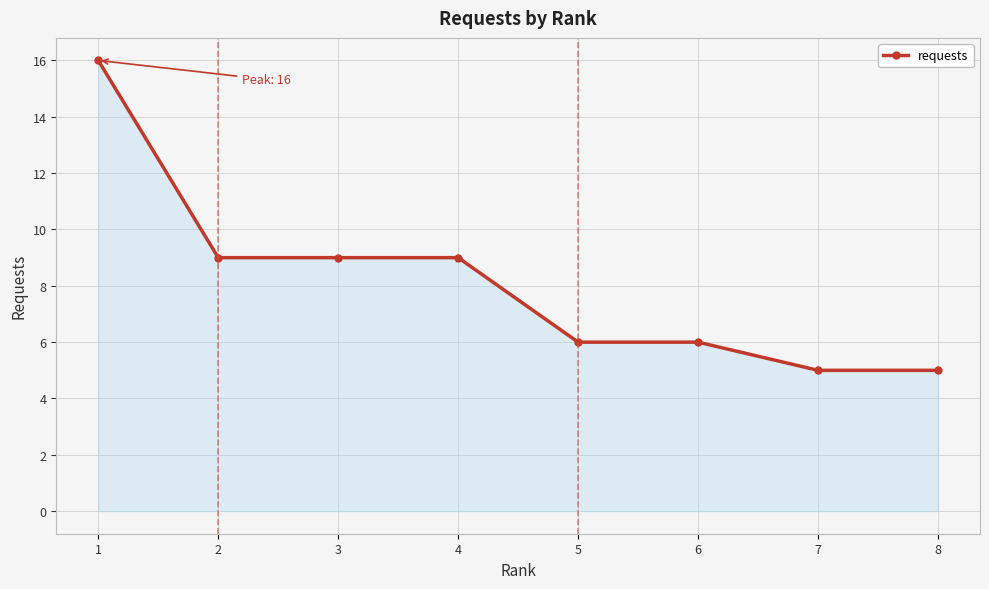

The value at 2 is 9. True or false?

True